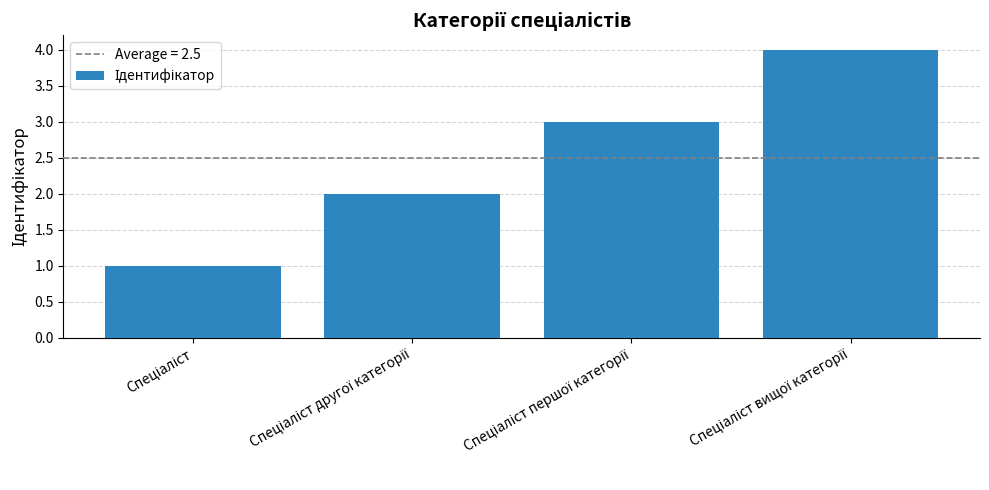

How many distinct data groups are displayed?

1